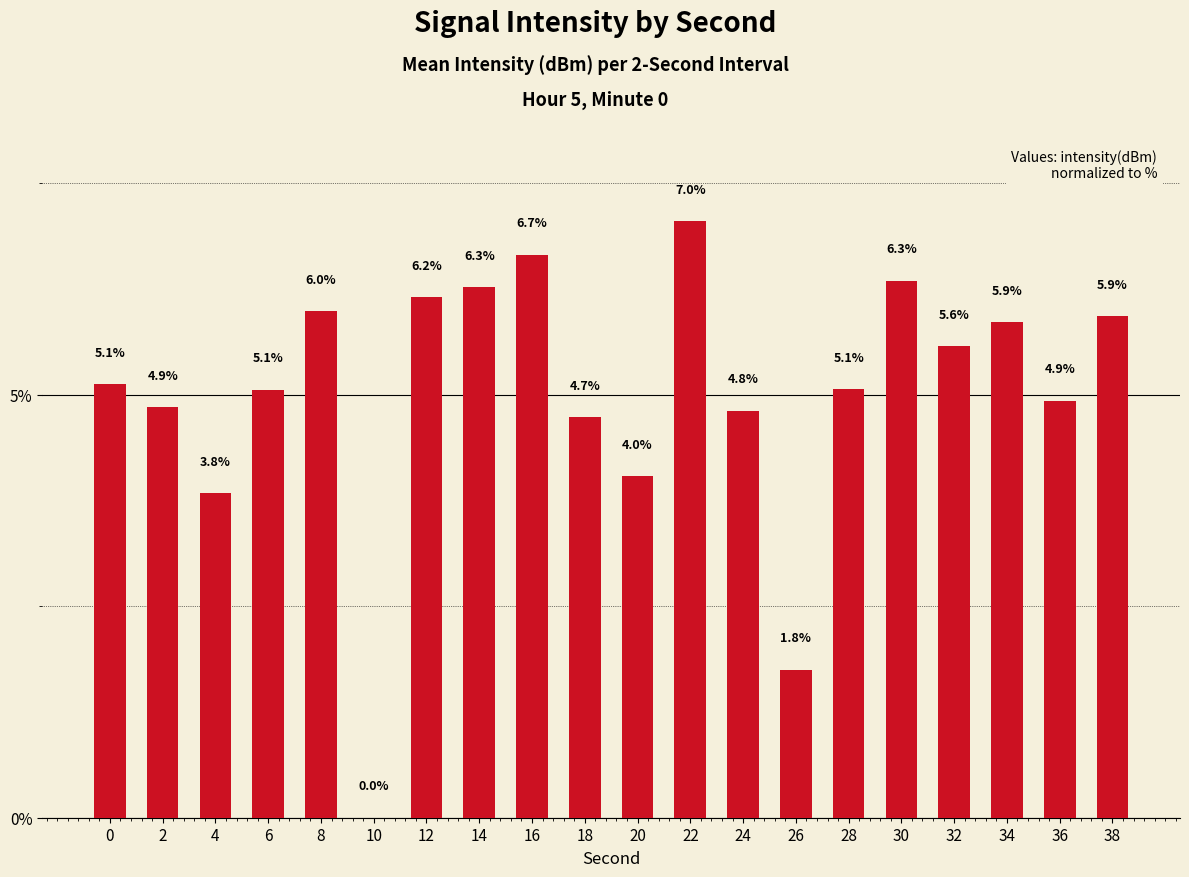

The chart shows a value of 1.7 at 20. True or false?

False